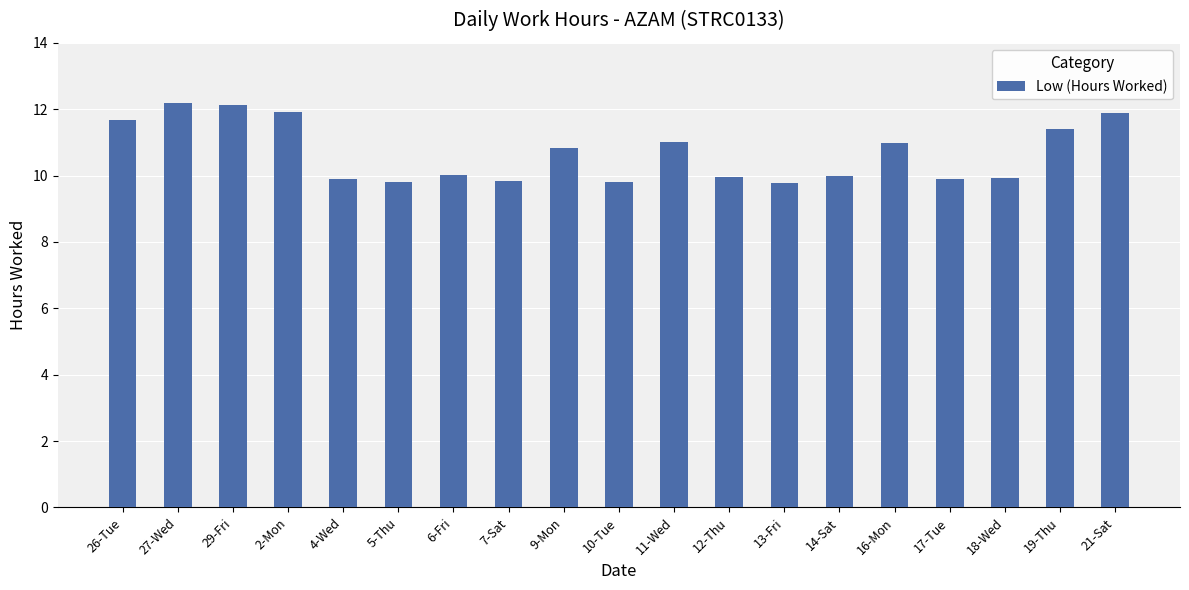

The value at 6-Fri is 5.3. True or false?

False